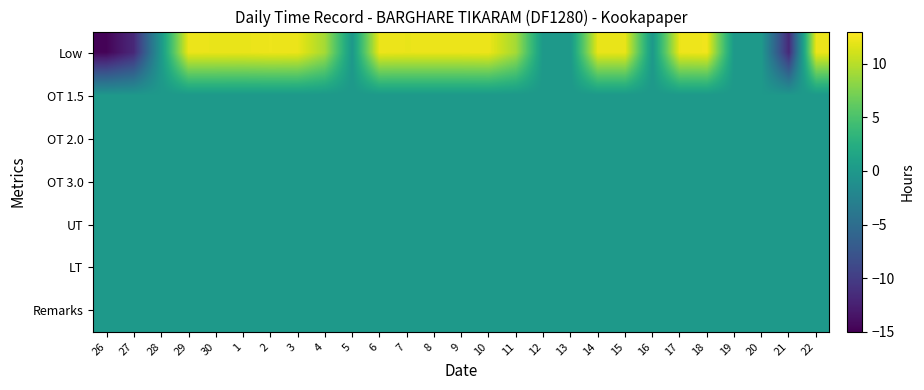

Which label corresponds to the smallest value in the chart?

26